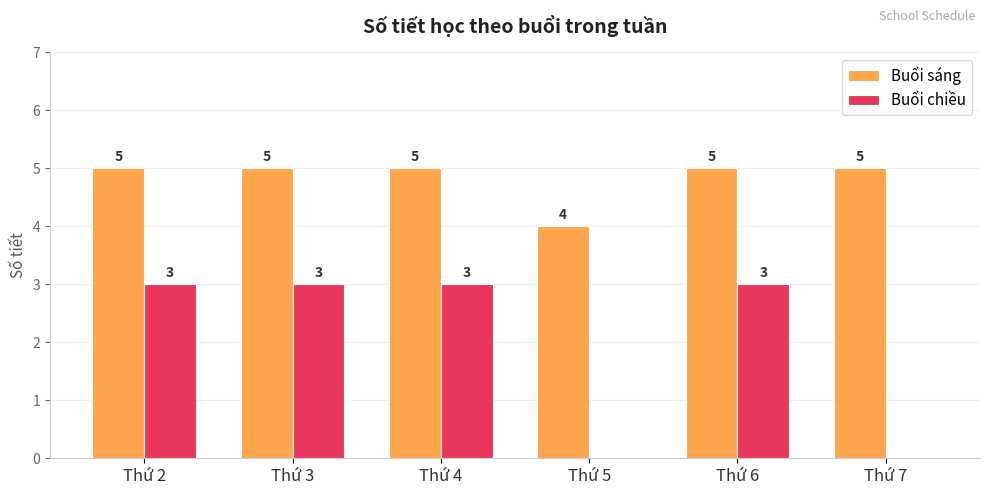

The Buổi chiều series shows 4 at Thứ 4. True or false?

False